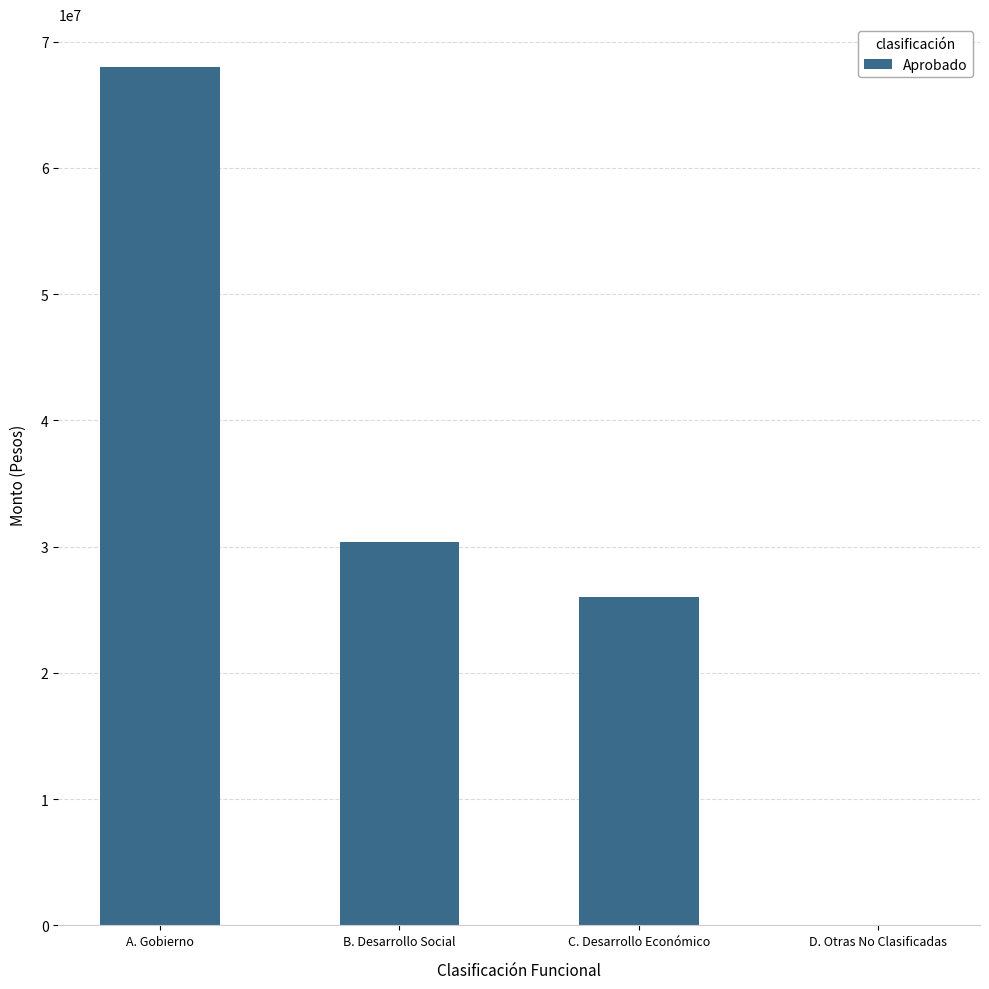

The value at A. Gobierno is 67992368.8. True or false?

True